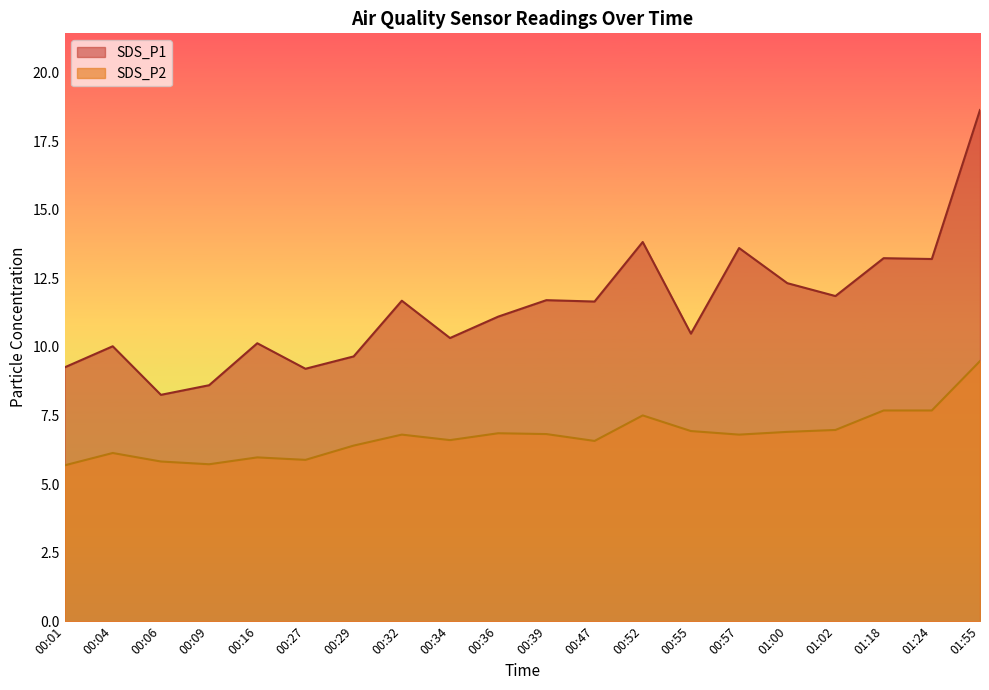

True or false: SDS_P1 has a value of 13.8 at 00:52.

True